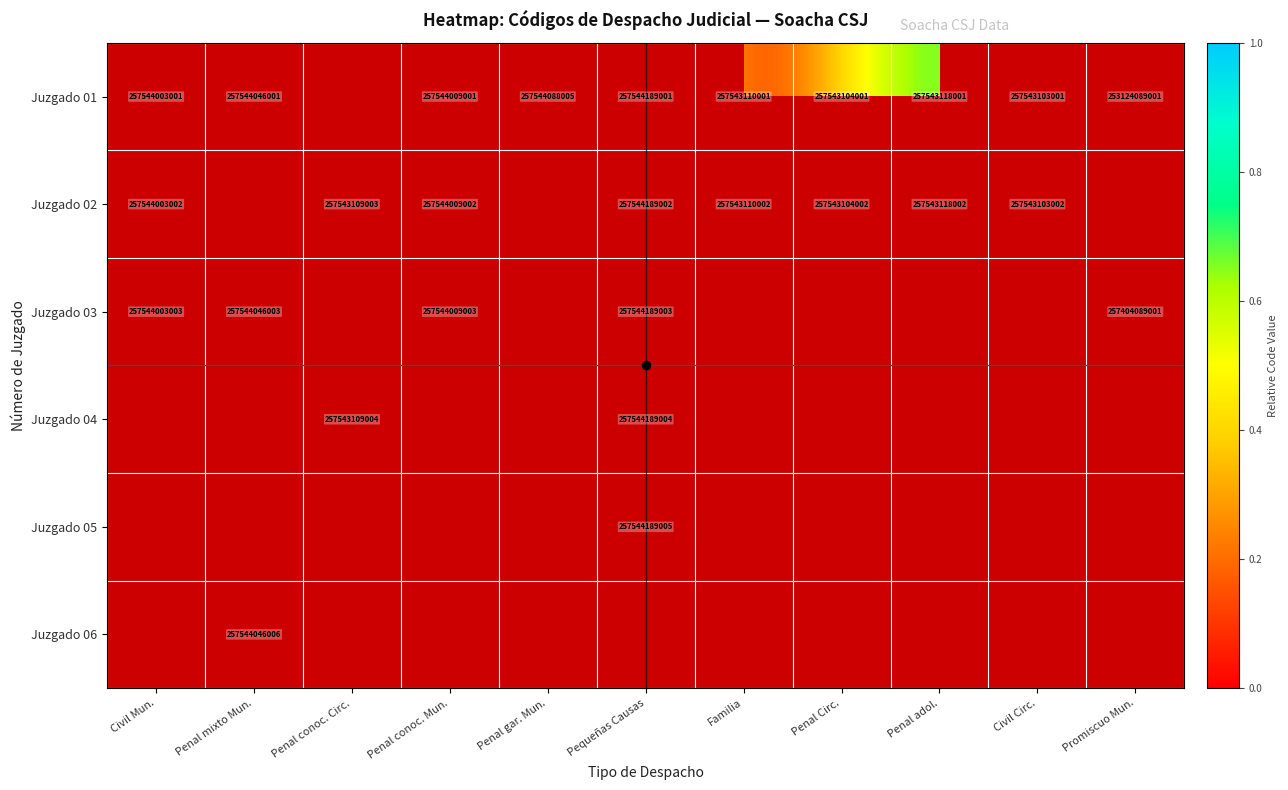

List the series in order of their overall mean, lowest first.

Juzgado 01, Juzgado 02, Juzgado 03, Juzgado 04, Juzgado 05, Juzgado 06